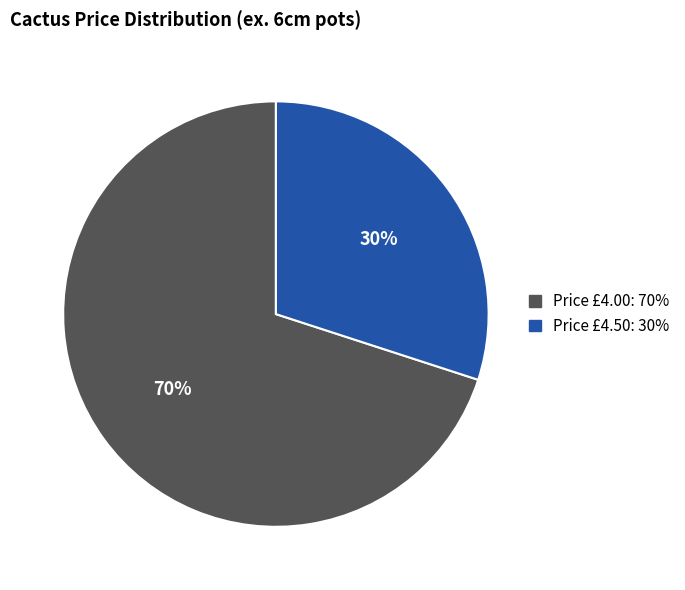

How many segments does this pie chart have?

2